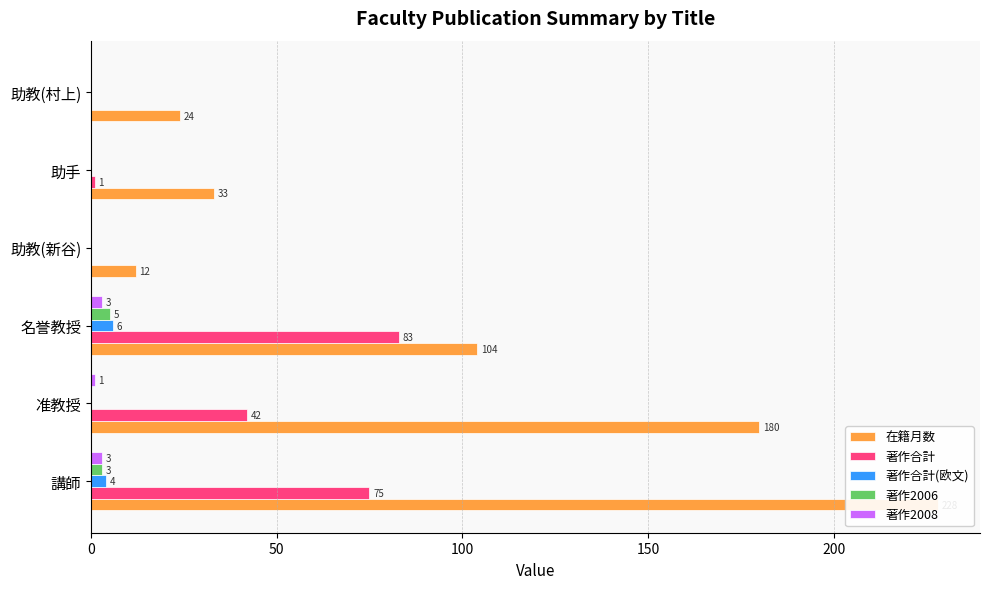

True or false: 著作合計 has a value of 19 at 名誉教授.

False